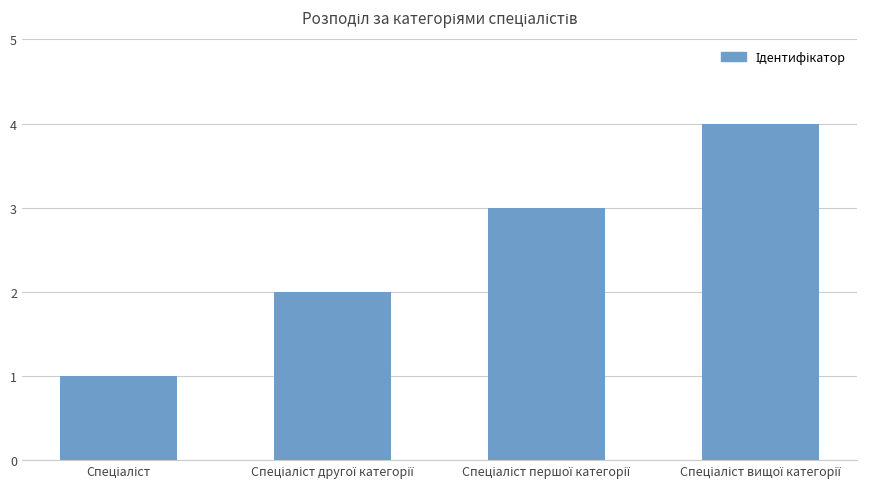

What is the sum of all values?

10